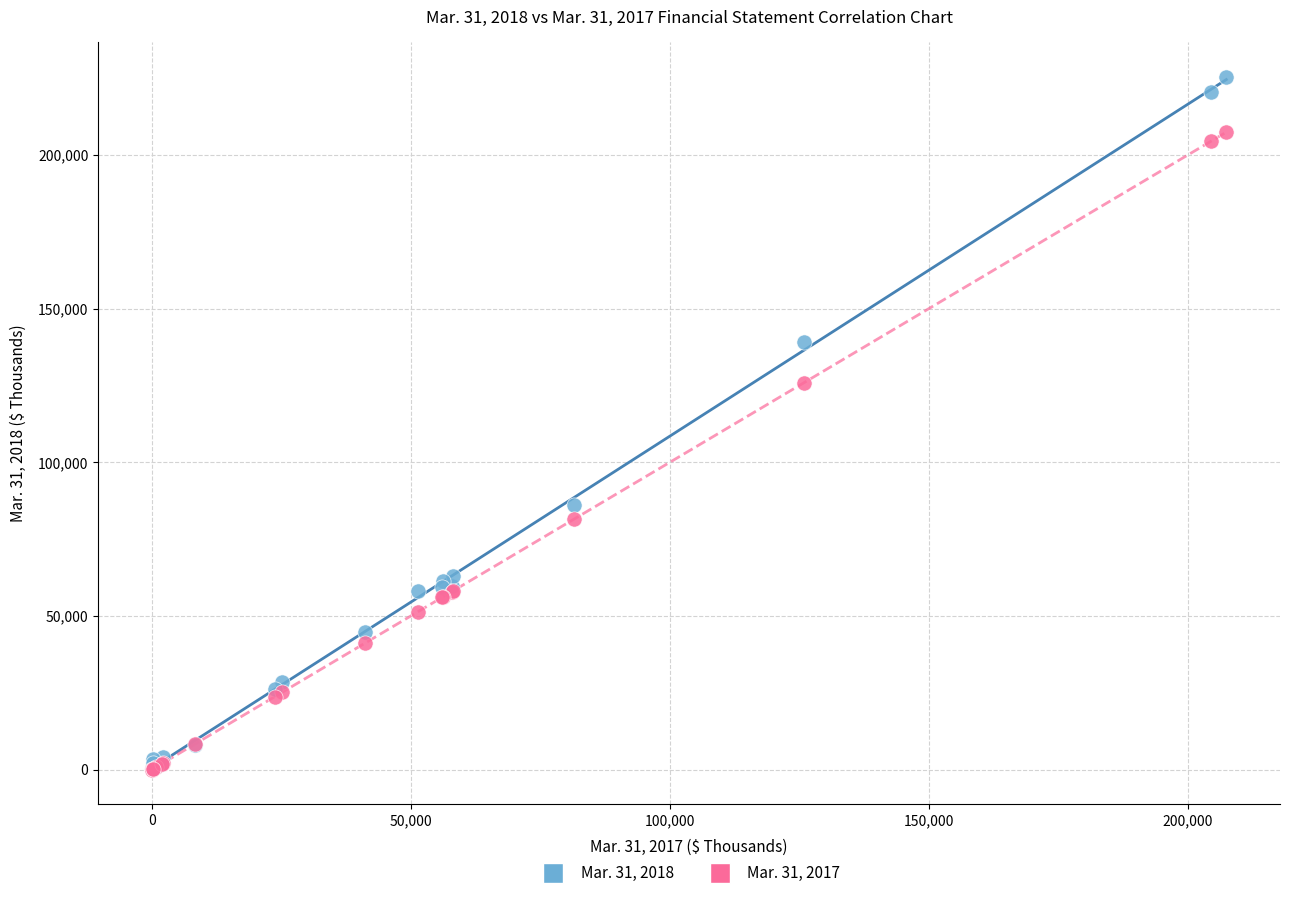

Which series contains the highest Y value?

Mar. 31, 2018